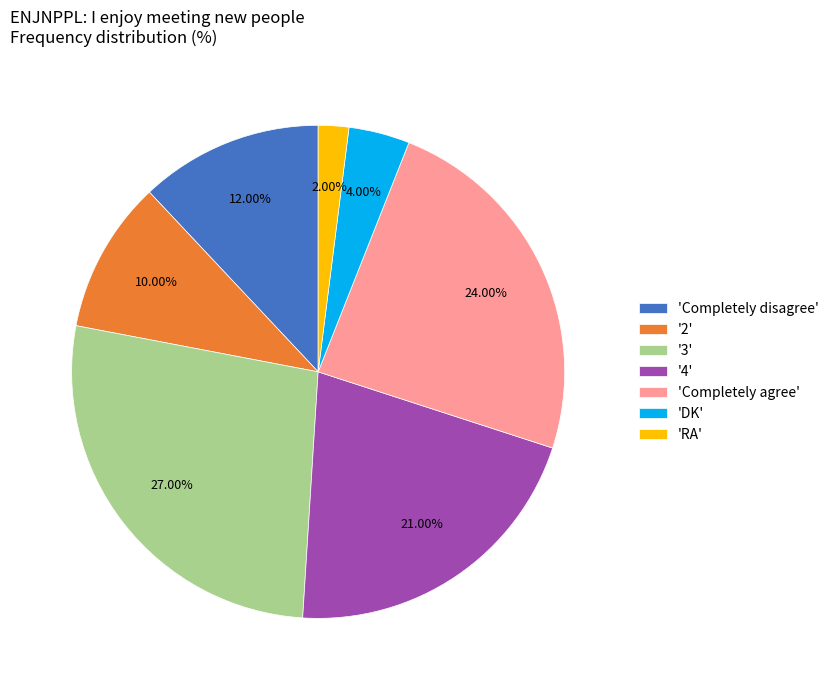

How many segments does this pie chart have?

7